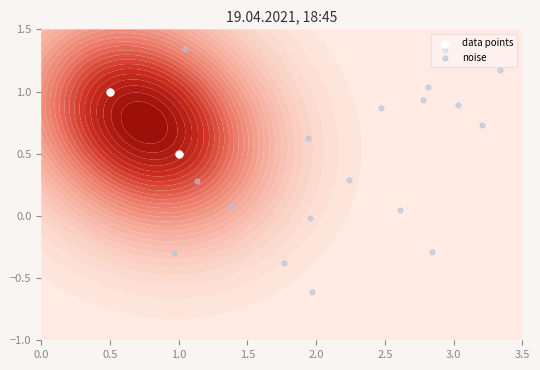

Is it true that 317876a85d50b8b7e1b7c273f249b8cb56b0808 equals -1 at direction?

False